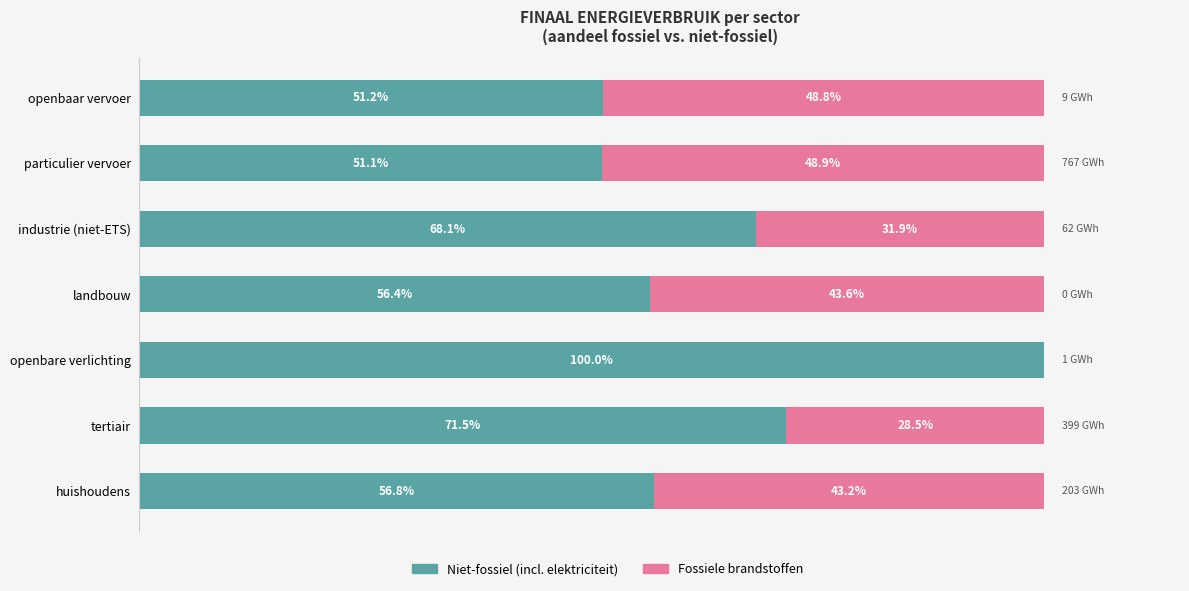

At which label does Niet-fossiel (incl. elektriciteit) reach its peak?

openbare verlichting